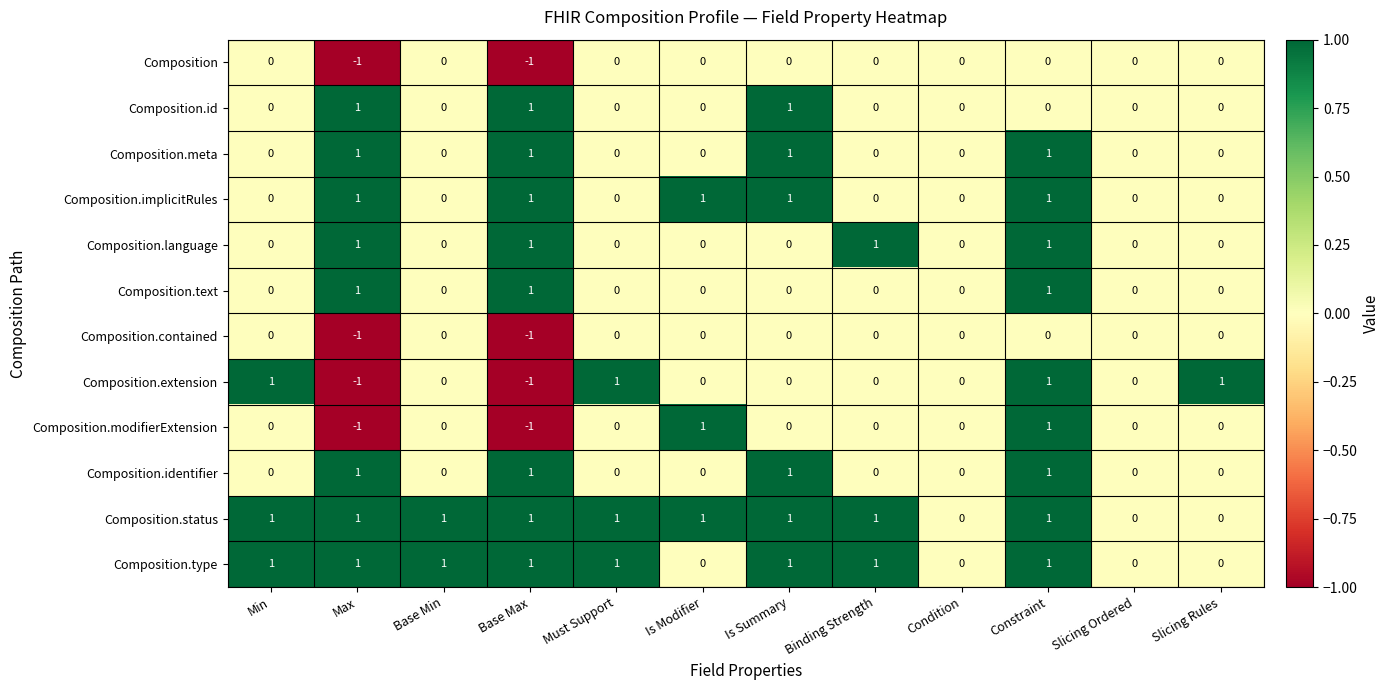

How many distinct data groups are displayed?

12